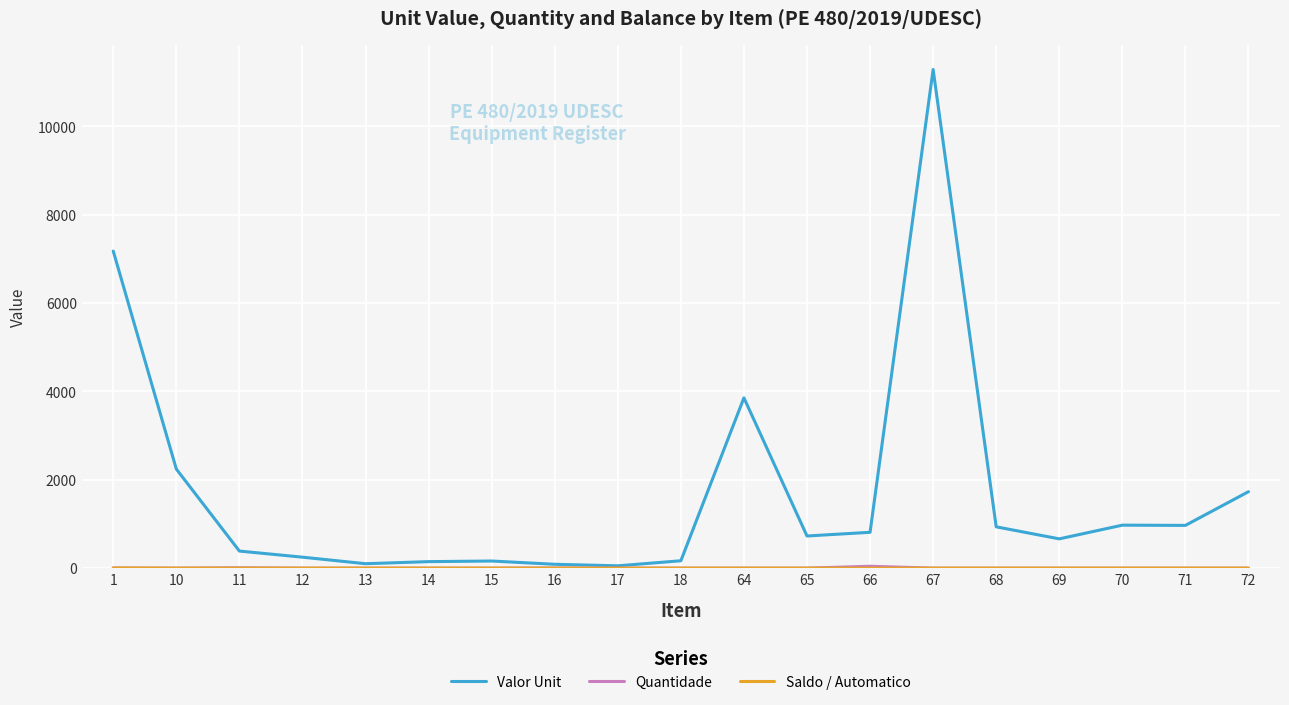

Is this an area chart (filled region under the line)?

No